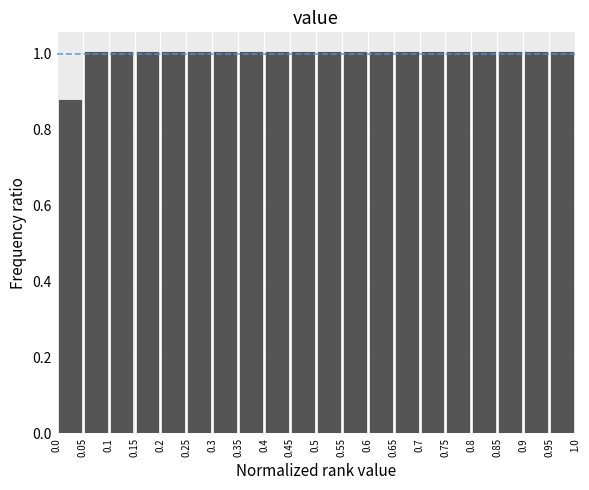

Reading left to right, list every bar in this chart as the range it spans on the x-axis followed by its height. The values are not printed on the chart, so give them approximately, as read against the axis.

0.0 to 0.05: 0.88
0.05 to 0.1: 1.00
0.1 to 0.15: 1.00
0.15 to 0.2: 1.00
0.2 to 0.25: 1.00
0.25 to 0.3: 1.00
0.3 to 0.35: 1.00
0.35 to 0.4: 1.00
0.4 to 0.45: 1.00
0.45 to 0.5: 1.00
0.5 to 0.55: 1.00
0.55 to 0.6: 1.00
0.6 to 0.65: 1.00
0.65 to 0.7: 1.00
0.7 to 0.75: 1.00
0.75 to 0.8: 1.00
0.8 to 0.85: 1.00
0.85 to 0.9: 1.00
0.9 to 0.95: 1.00
0.95 to 1.0: 1.00